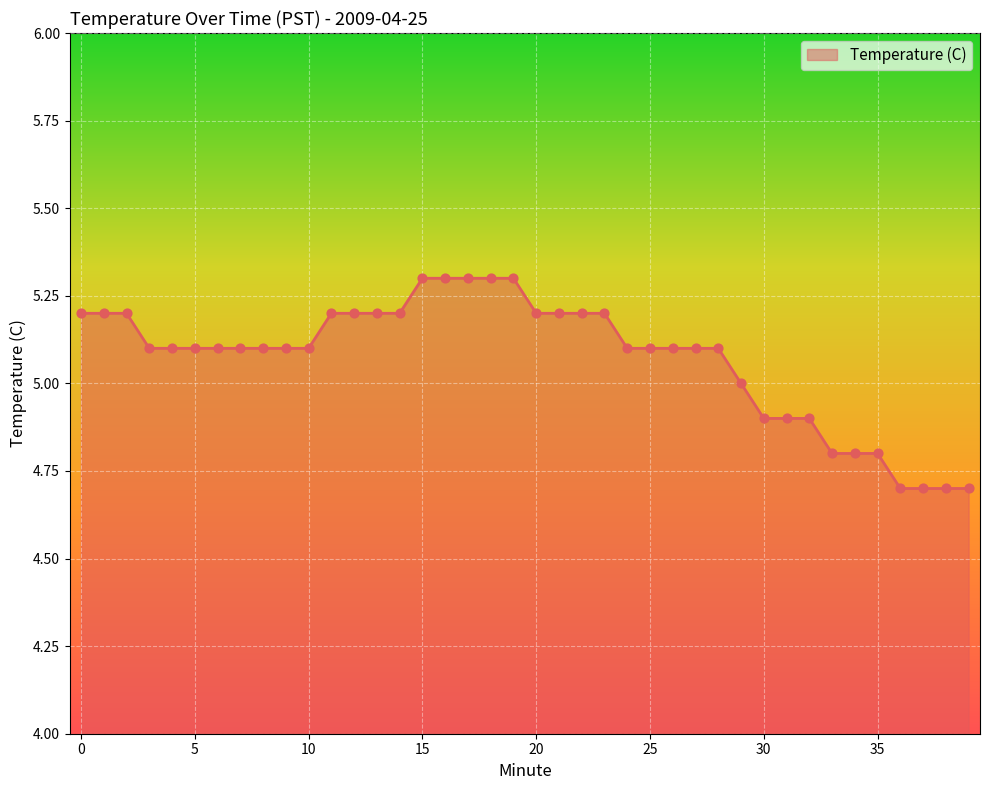

What is the smallest value displayed?

4.7